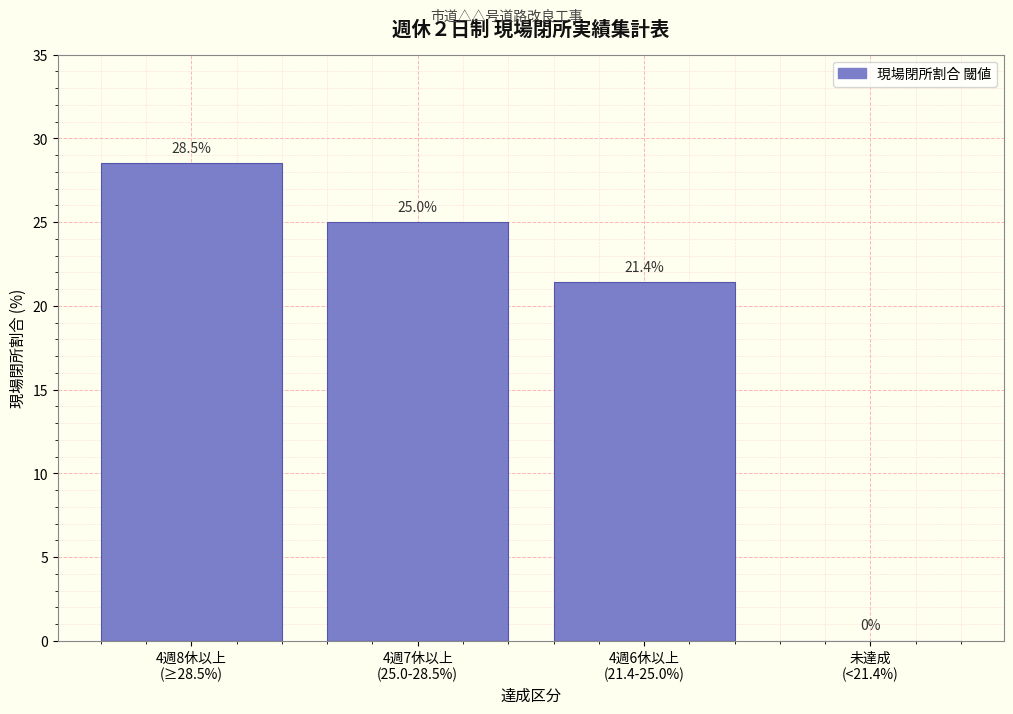

What is the greatest value displayed?

28.5